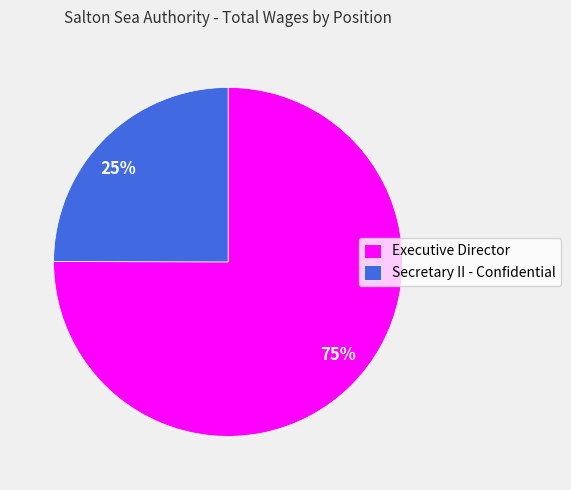

Is 25% the majority of the pie?

No